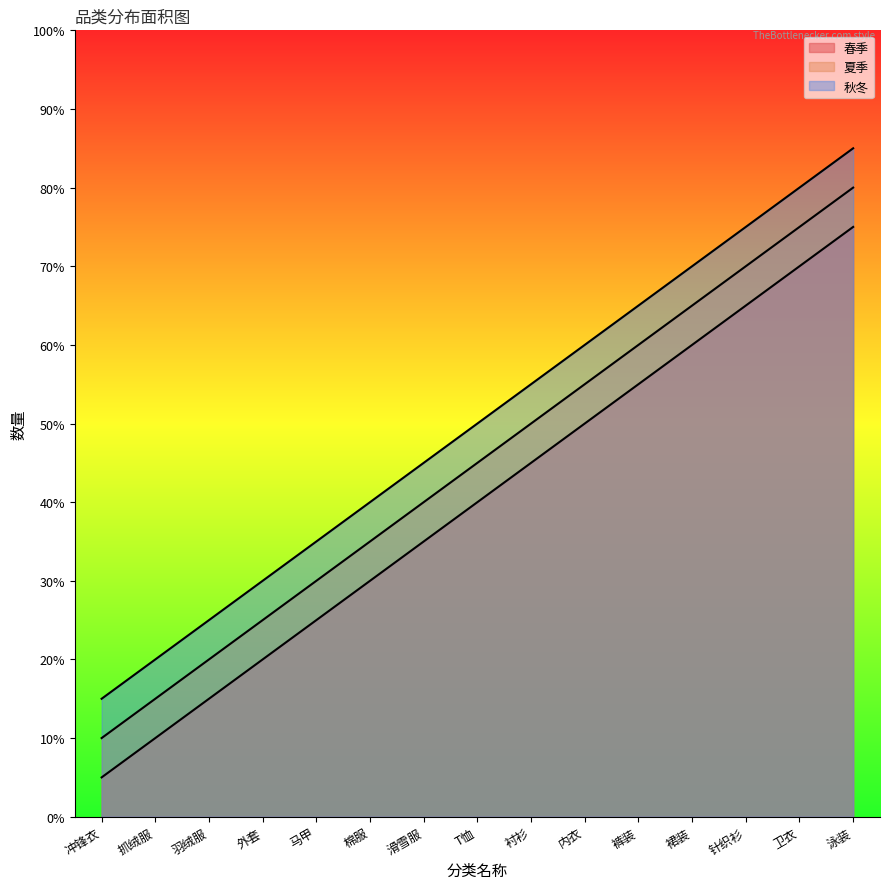

Is the value of 秋冬 at 泳装 greater than the value of 春季 at 裙装?

Yes